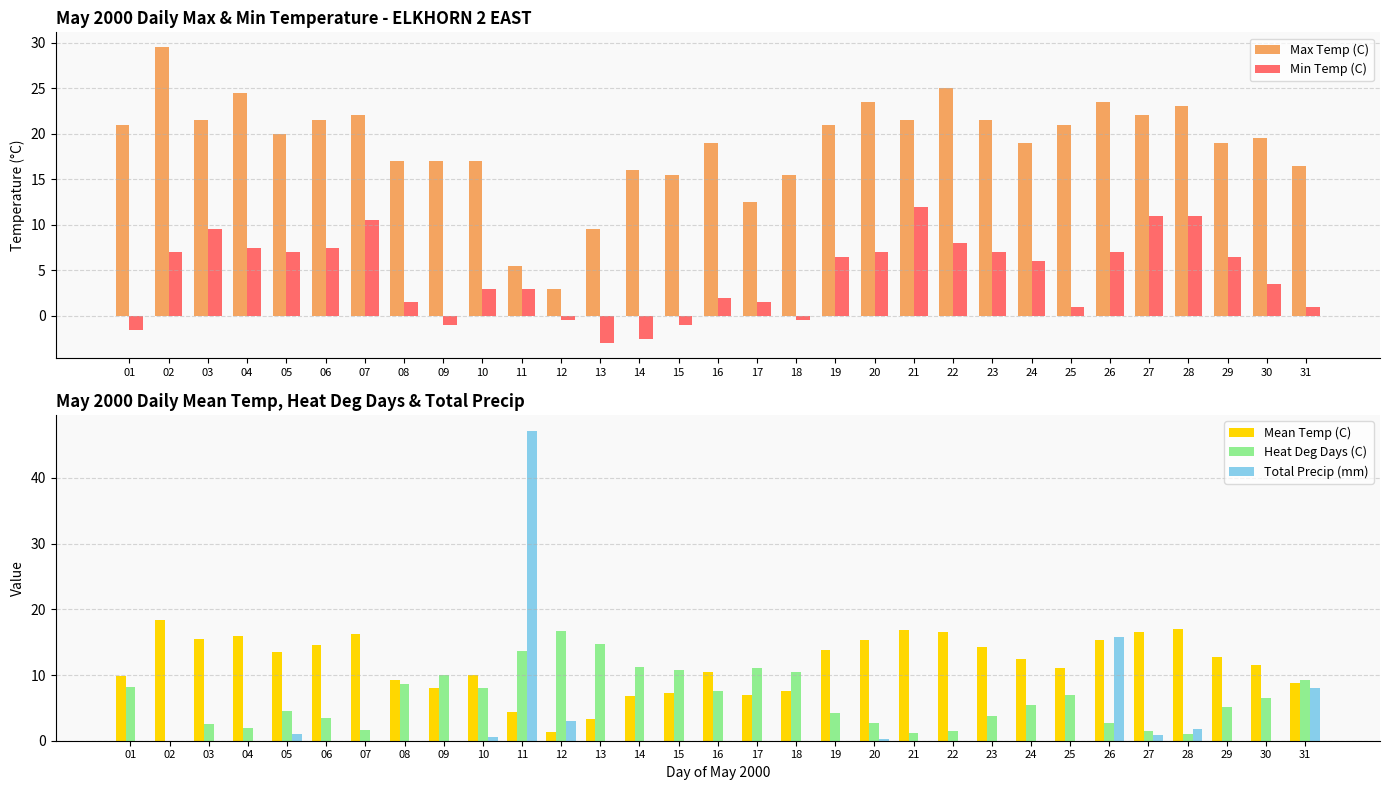

What are all the series names shown in the legend?

Max Temp (C), Min Temp (C), Mean Temp (C), Heat Deg Days (C), Total Precip (mm)